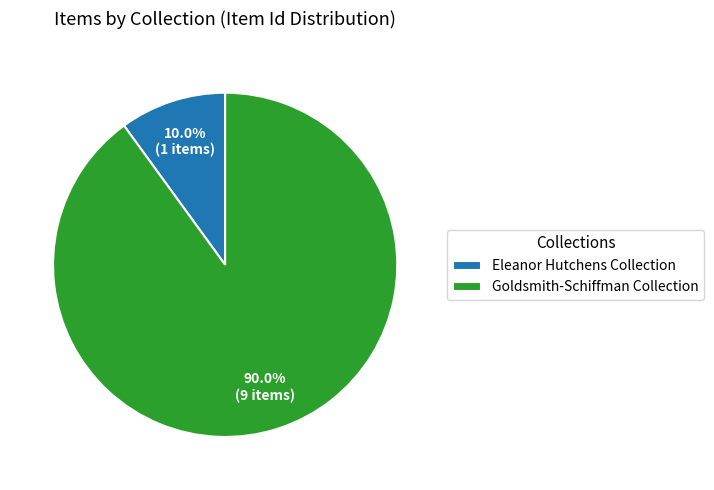

Does Eleanor Hutchens Collection represent more than half of the total?

No